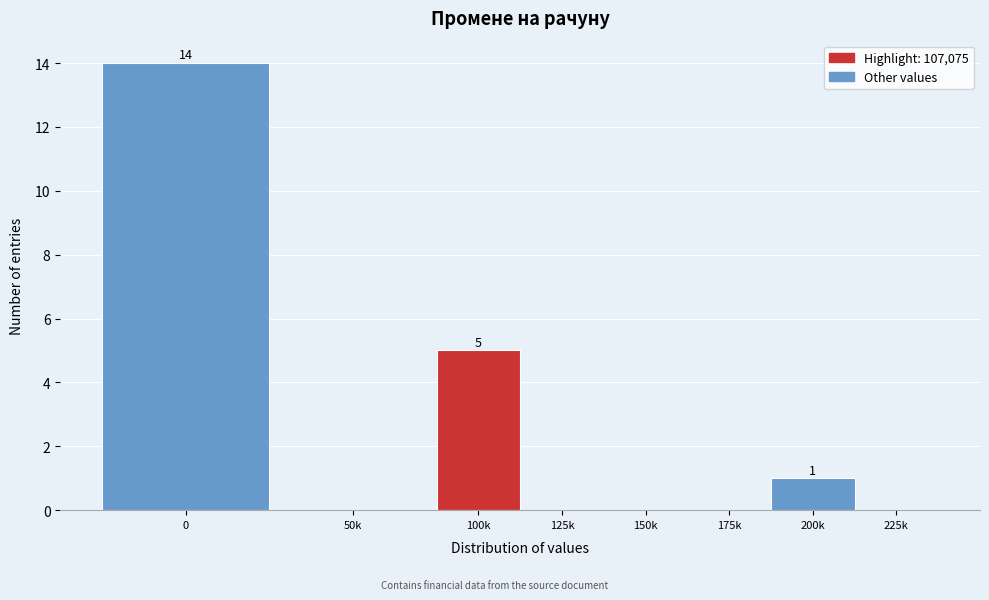

Reading left to right, list all the values displayed in this chart.

0=14	50k=0	100k=5	125k=0	150k=0	175k=0	200k=1	225k=0